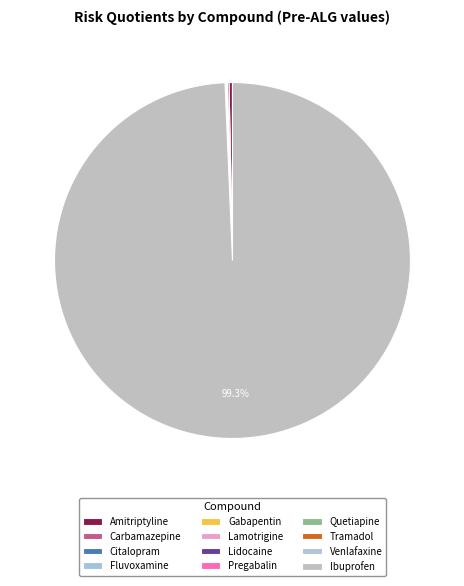

What portion of the pie excludes Citalopram?

99.9%